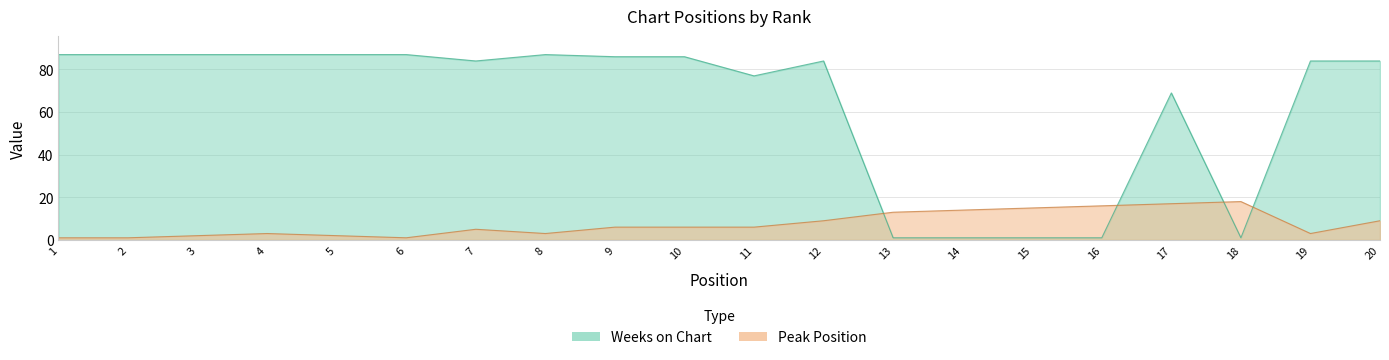

At which category is the sum across all series the highest?

12